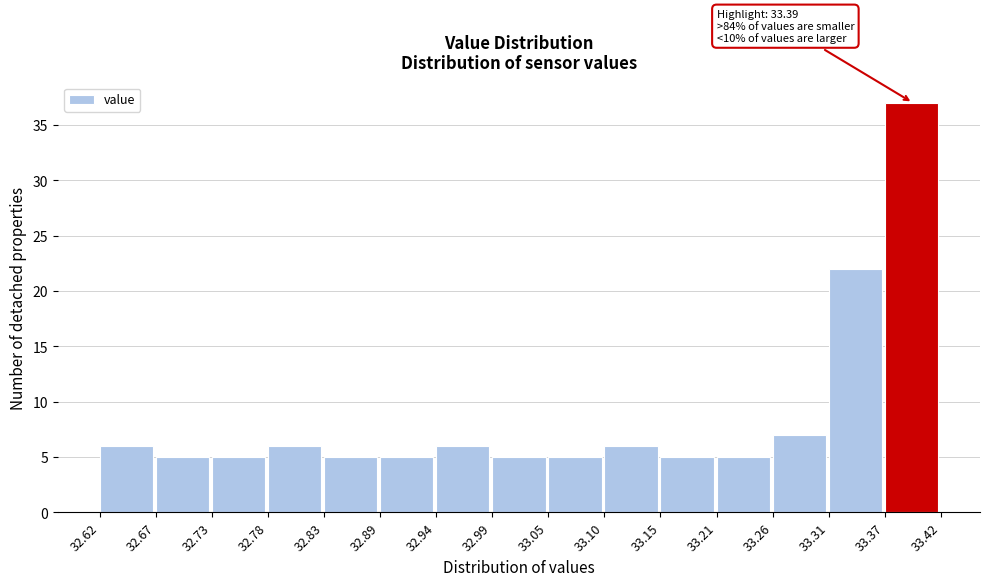

Over which range of the x-axis is the bar tallest?

33.37 to 33.42